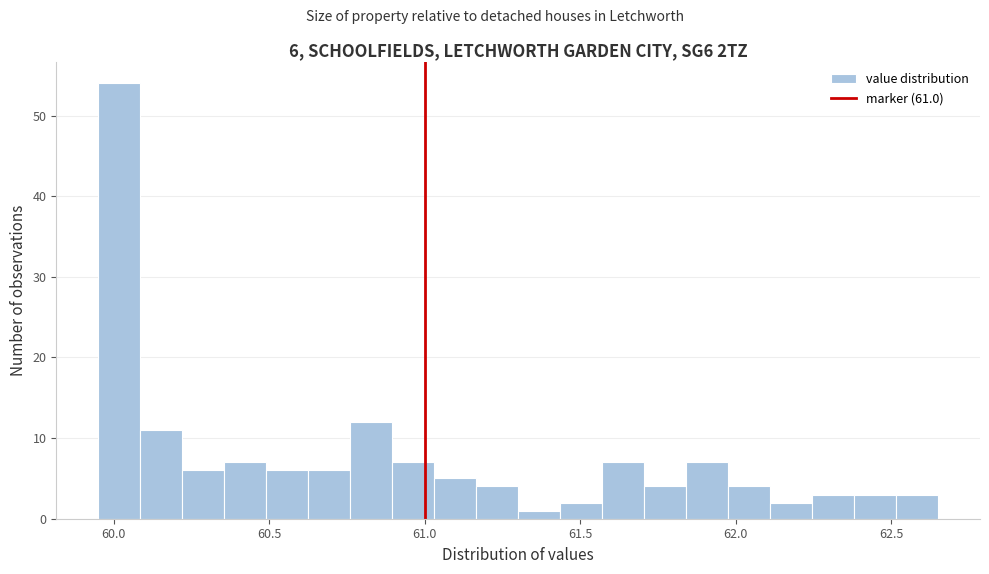

Read against the x-axis, roughly where is the centre of the tallest bar?

60.00